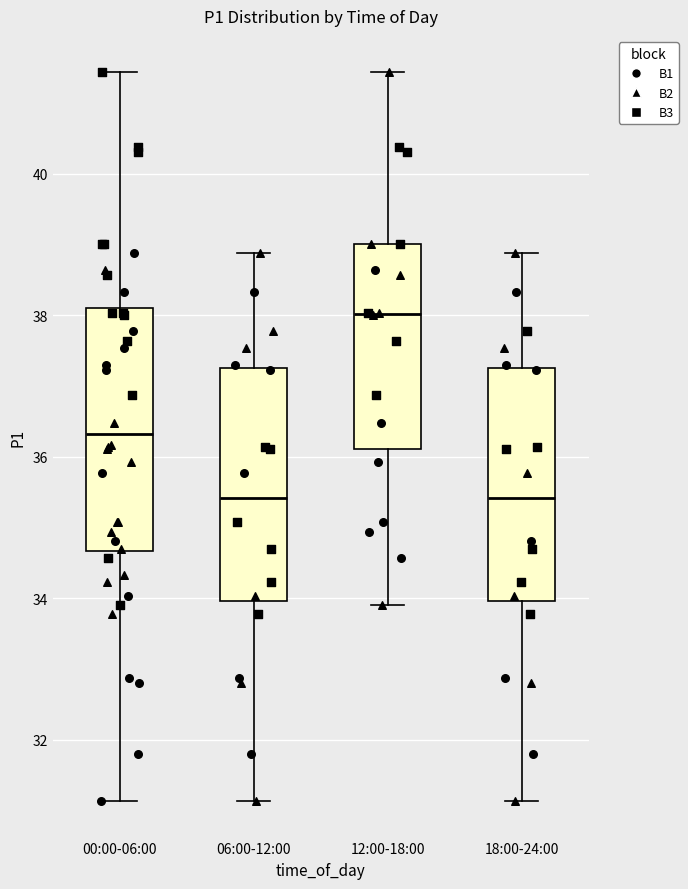

Reading left to right, transcribe this box plot: for each box, give where its median line is, the range the box spans, and where its two whiskers end, as read against the y-axis. The values are not printed on the chart, so give them approximately, as read against the axis.

00:00-06:00: median 36.4, box 34.6 to 38.2, whiskers 31.2 to 41.4
06:00-12:00: median 35.4, box 34.0 to 37.2, whiskers 31.2 to 38.8
12:00-18:00: median 38.0, box 36.2 to 39.0, whiskers 34.0 to 41.4
18:00-24:00: median 35.4, box 34.0 to 37.2, whiskers 31.2 to 38.8